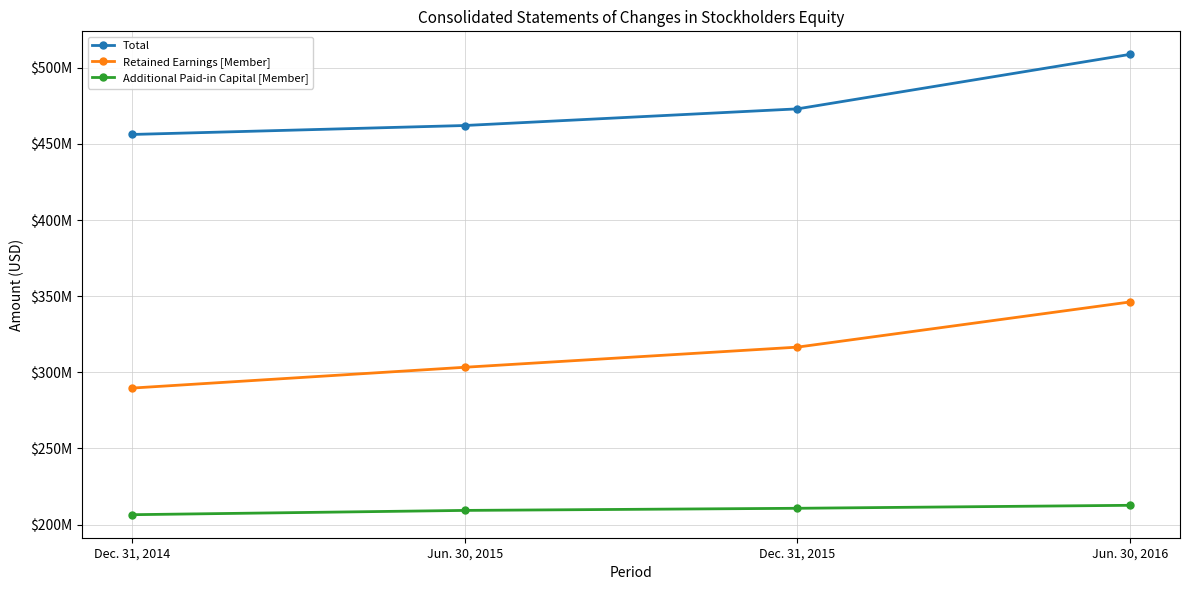

What is the label of the 2nd point from the left?

Jun. 30, 2015